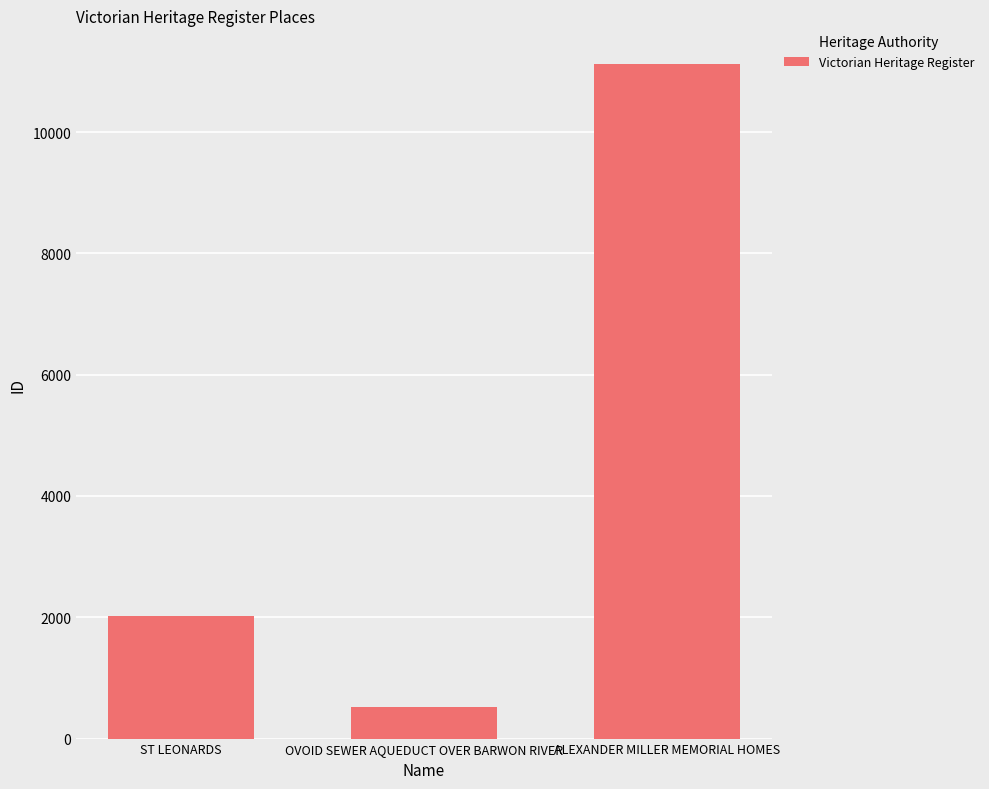

What is the approximate value at ST LEONARDS, to the nearest 100?

2000